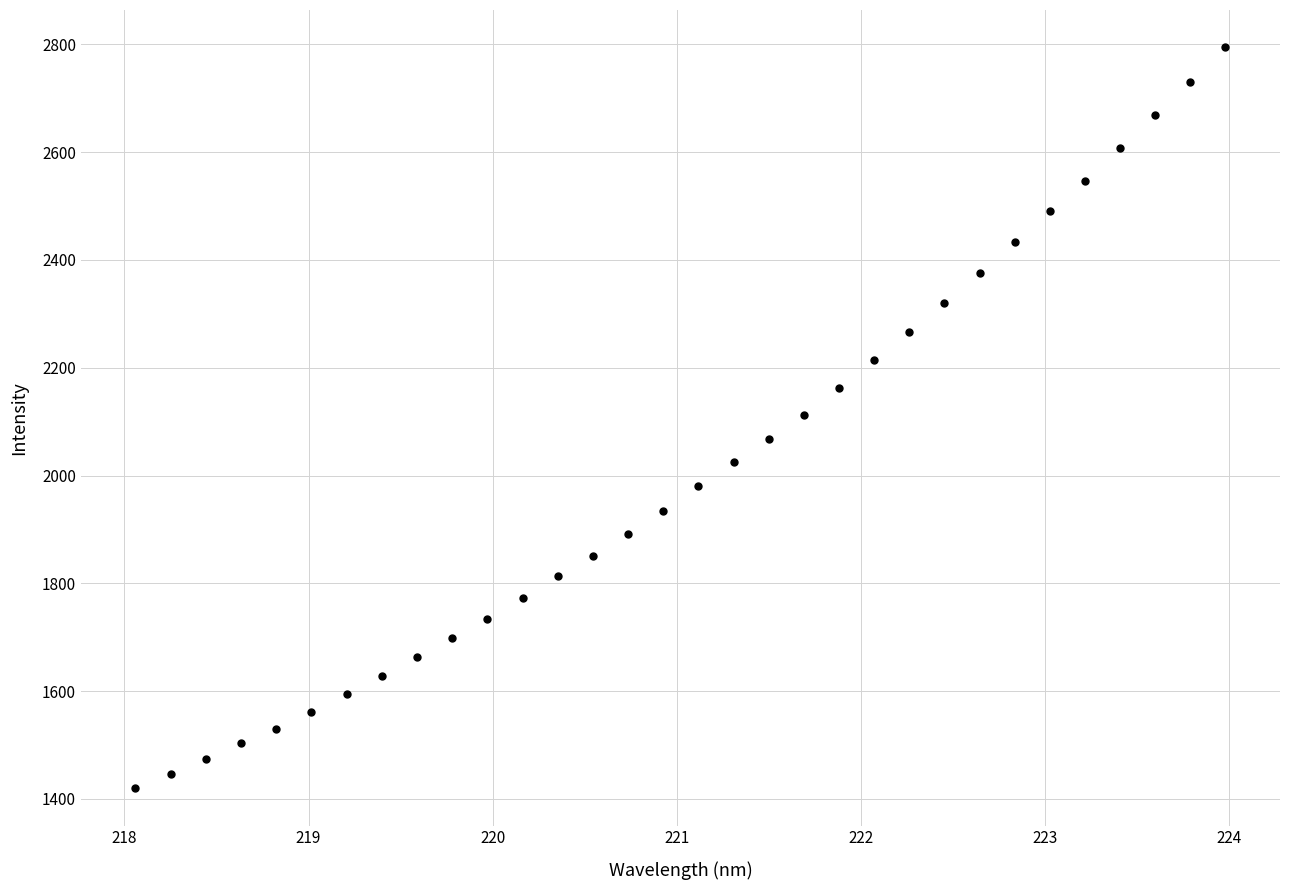

What is the range of Y values (max minus min)?

1375.5